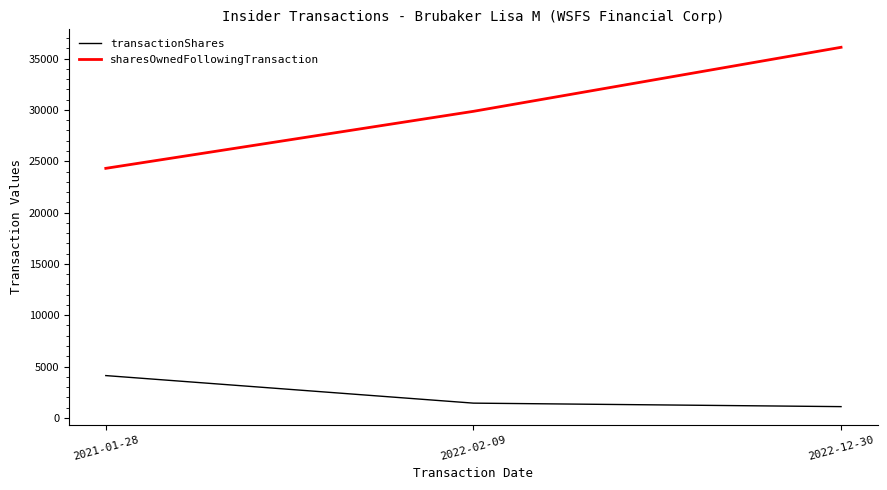

What is the spread (max minus min) of values at 2022-12-30?

35012